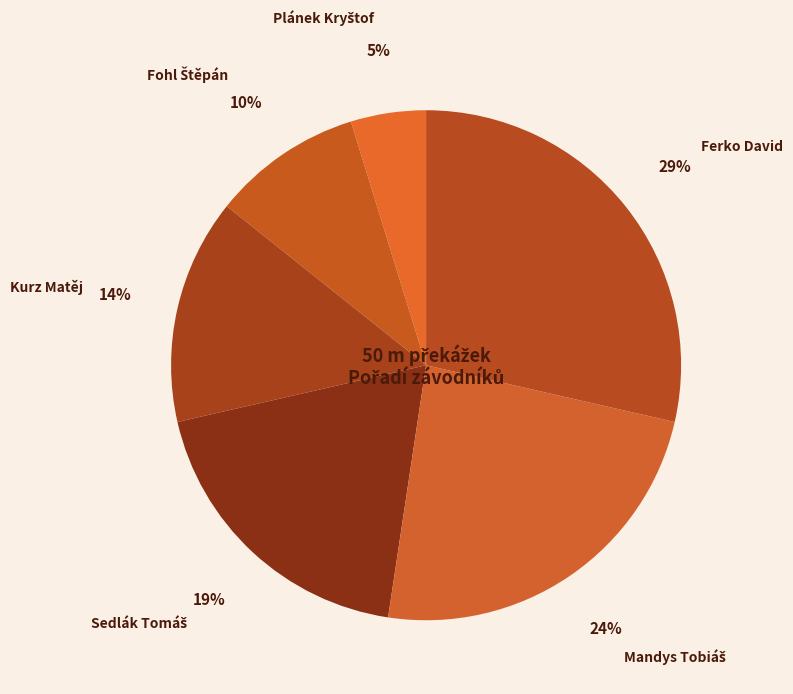

What is the largest slice in the pie chart?

Ferko David